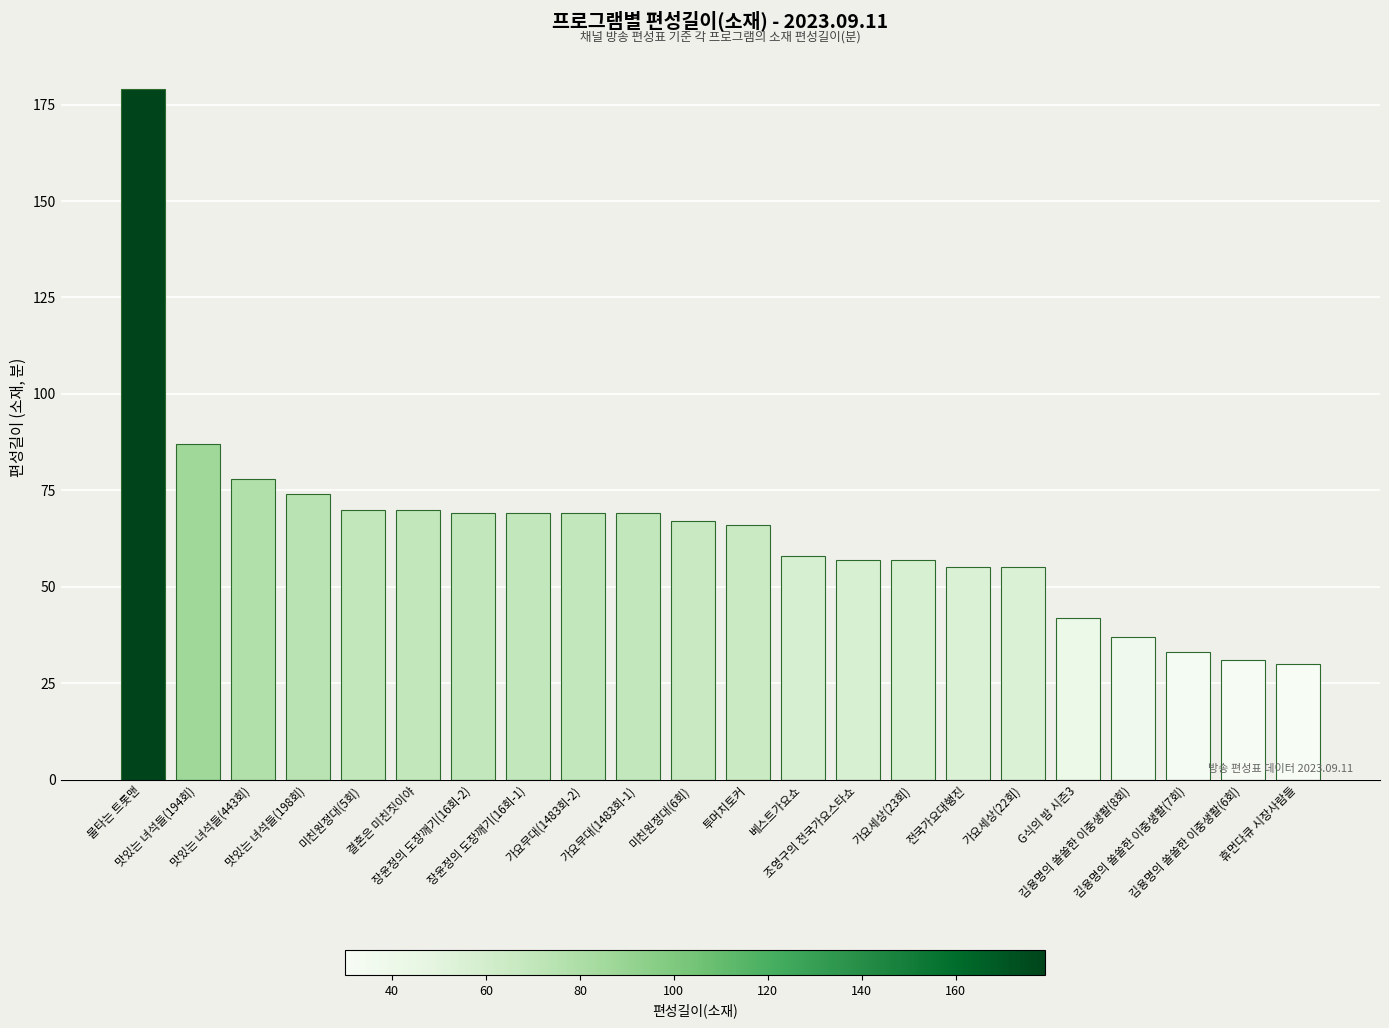

The value at 조영구의 전국가요스타쇼 is 102. True or false?

False